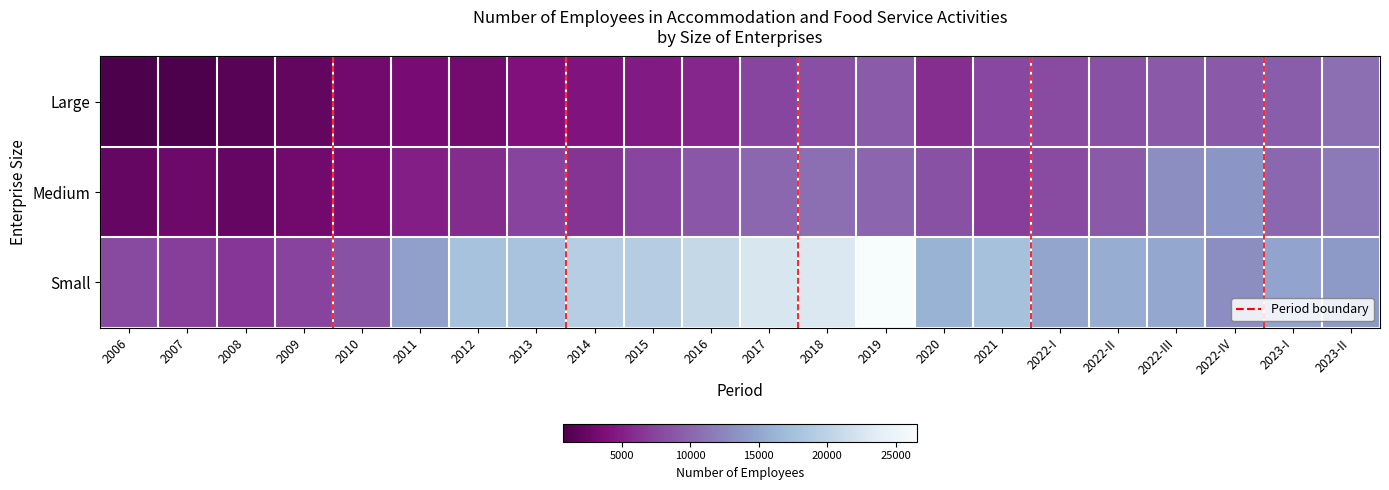

Reading right to left, what are all the values shown in this chart?

Large: 2023-II=10772	2023-I=9405	2022-IV=9060	2022-III=9035	2022-II=8427	2022-I=8076	2021=7752	2020=6062	2019=9271	2018=8339	2017=7580	2016=5514	2015=4698	2014=4313	2013=3991	2012=3182	2011=3543	2010=3097	2009=2137	2008=1521	2007=737	2006=720
Medium: 2023-II=11541	2023-I=10144	2022-IV=13745	2022-III=13120	2022-II=9126	2022-I=8067	2021=7022	2020=8452	2019=10084	2018=10695	2017=10178	2016=8835	2015=7491	2014=6401	2013=7405	2012=5783	2011=5002	2010=3664	2009=3085	2008=2332	2007=2793	2006=2243
Small: 2023-II=13989	2023-I=14765	2022-IV=13001	2022-III=15125	2022-II=15604	2022-I=14866	2021=17589	2020=16144	2019=26574	2018=22890	2017=22555	2016=20784	2015=19145	2014=19397	2013=17902	2012=17697	2011=14532	2010=8420	2009=7391	2008=6515	2007=7064	2006=7959